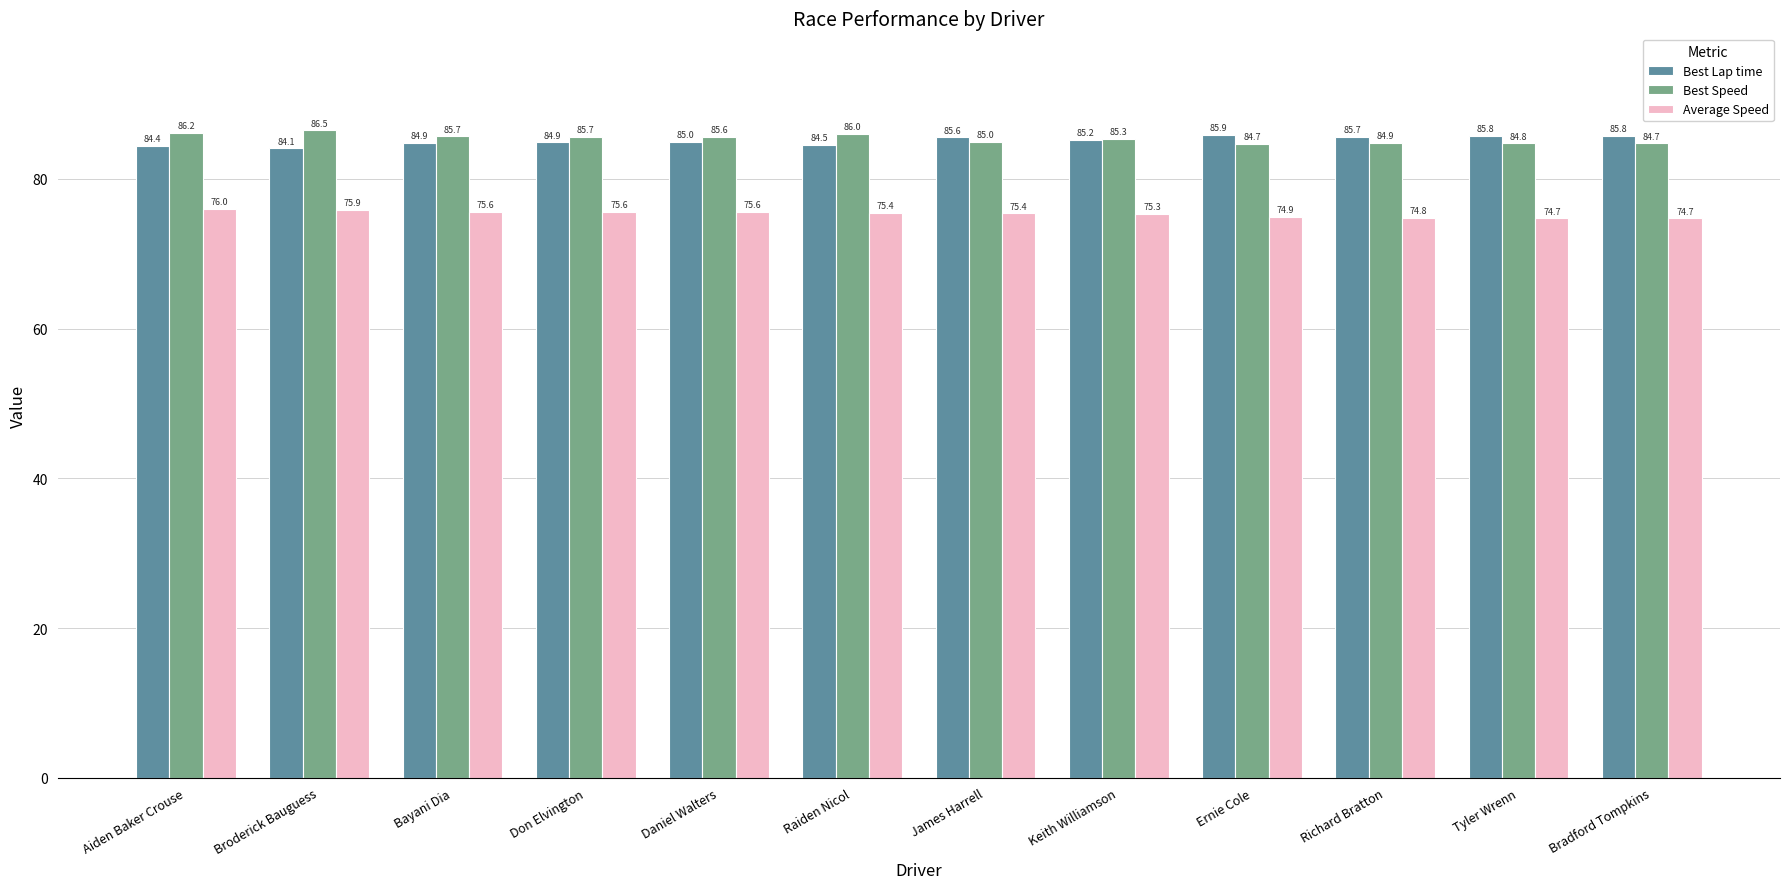

Reading left to right, what are all the values shown in this chart?

Best Lap time: 84.4	84.1	84.9	84.9	85.0	84.5	85.6	85.2	85.9	85.7	85.8	85.8
Best Speed: 86.2	86.5	85.7	85.7	85.6	86.0	85.0	85.3	84.7	84.9	84.8	84.7
Average Speed: 76.0	75.9	75.6	75.6	75.6	75.4	75.4	75.3	74.9	74.8	74.7	74.7